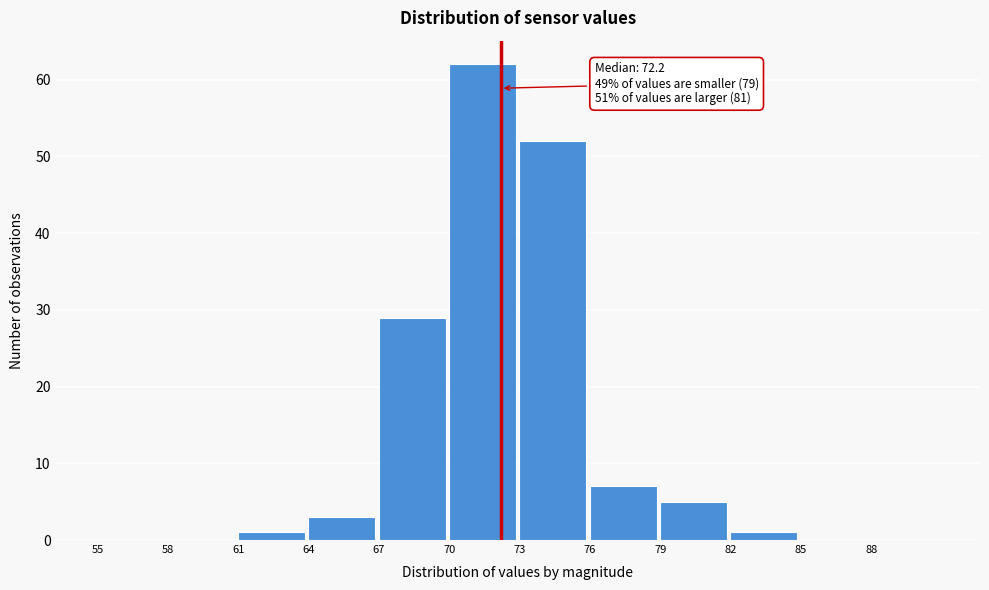

Which range on the x-axis has the tallest bar?

70 to 73